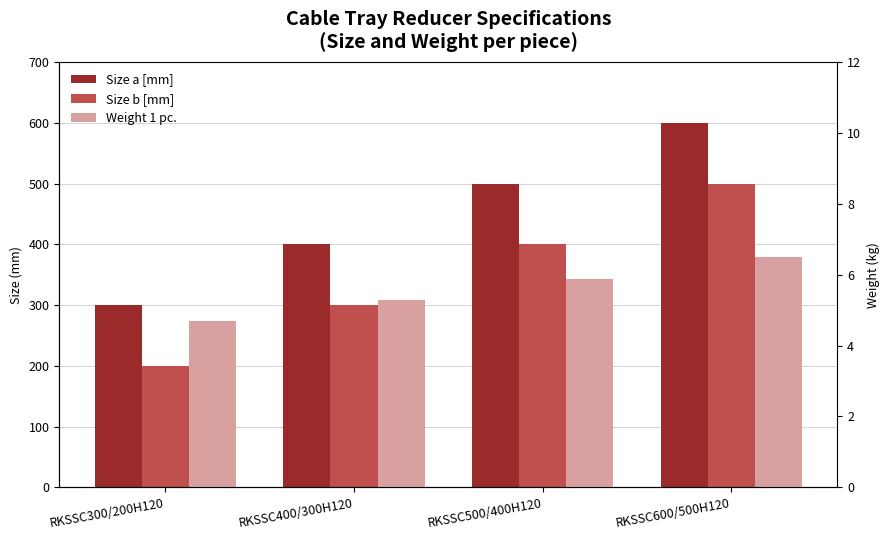

Reading left to right, list all the values displayed in this chart.

Size a [mm]: RKSSC300/200H120=300.0	RKSSC400/300H120=400.0	RKSSC500/400H120=500.0	RKSSC600/500H120=600.0
Size b [mm]: RKSSC300/200H120=200.0	RKSSC400/300H120=300.0	RKSSC500/400H120=400.0	RKSSC600/500H120=500.0
Weight 1 pc.: RKSSC300/200H120=4.7	RKSSC400/300H120=5.3	RKSSC500/400H120=5.9	RKSSC600/500H120=6.5